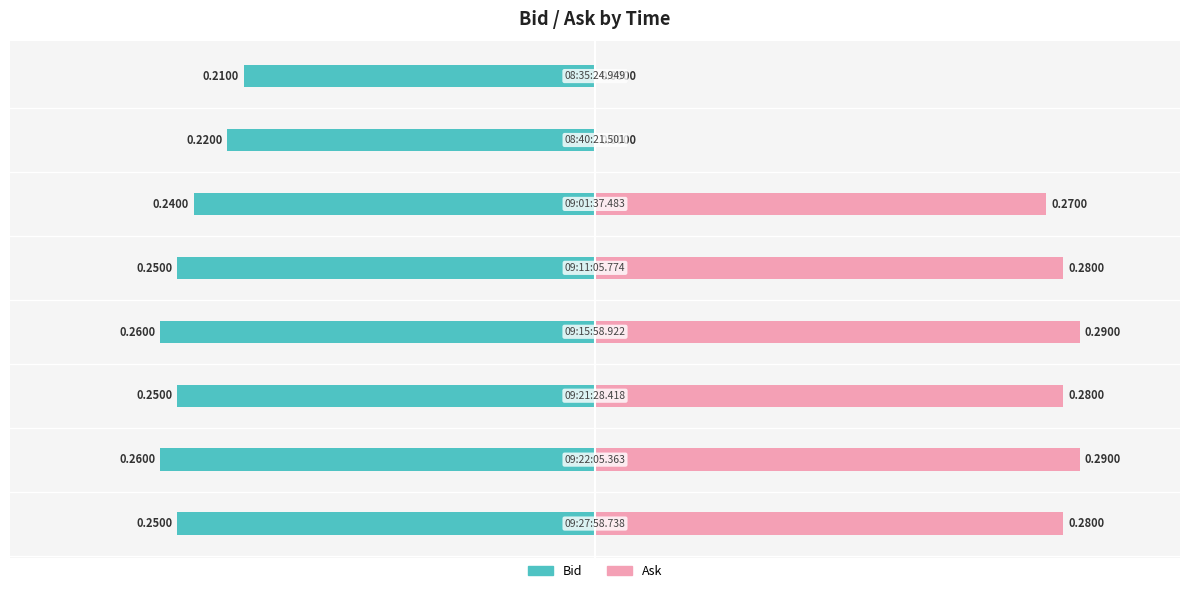

How many categories are shown in the chart?

8